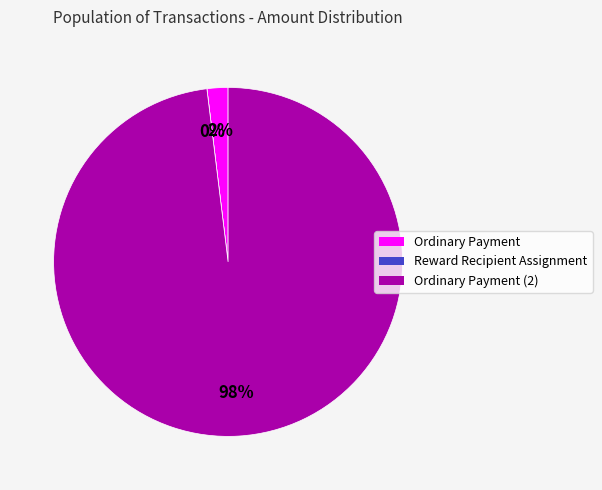

To the nearest percent, what percentage of the pie is Ordinary Payment (465846)?

98%